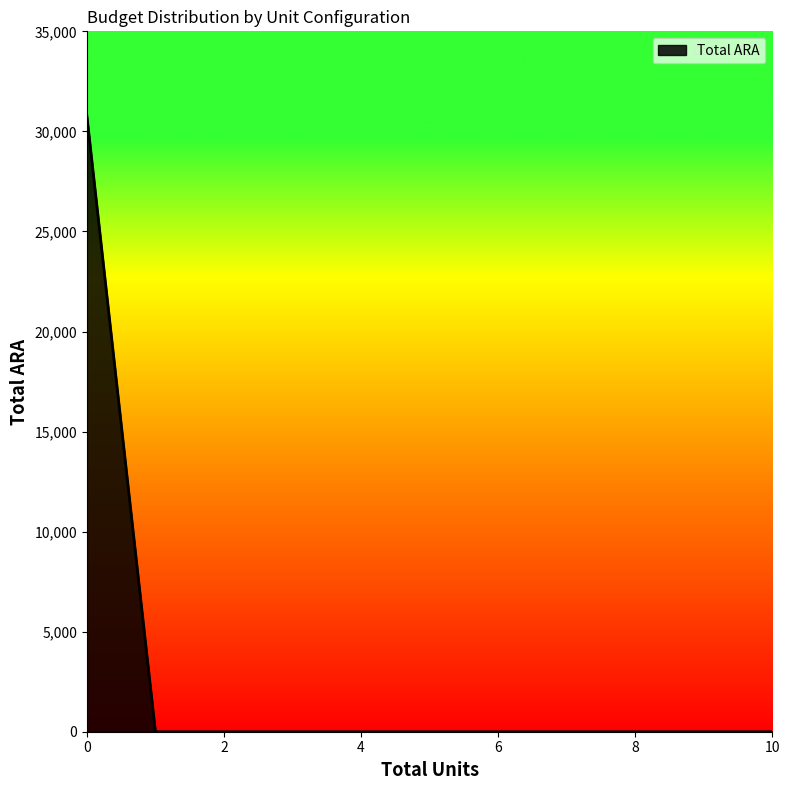

Does the chart display data point markers on the line(s)?

No